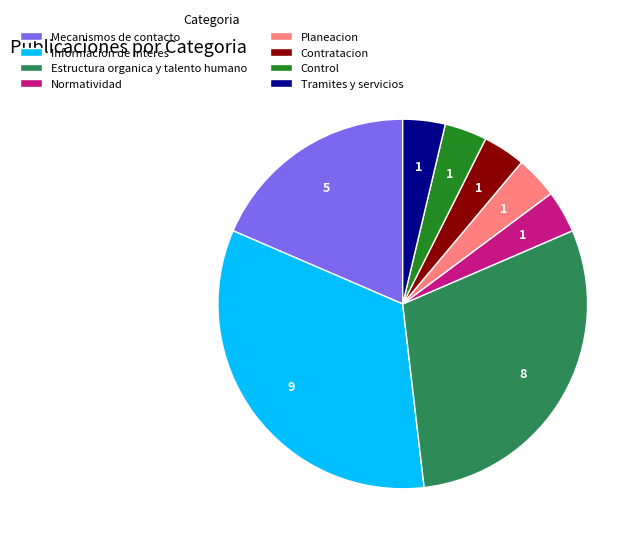

Between Contratacion and Estructura organica y talento humano, which is larger?

Estructura organica y talento humano